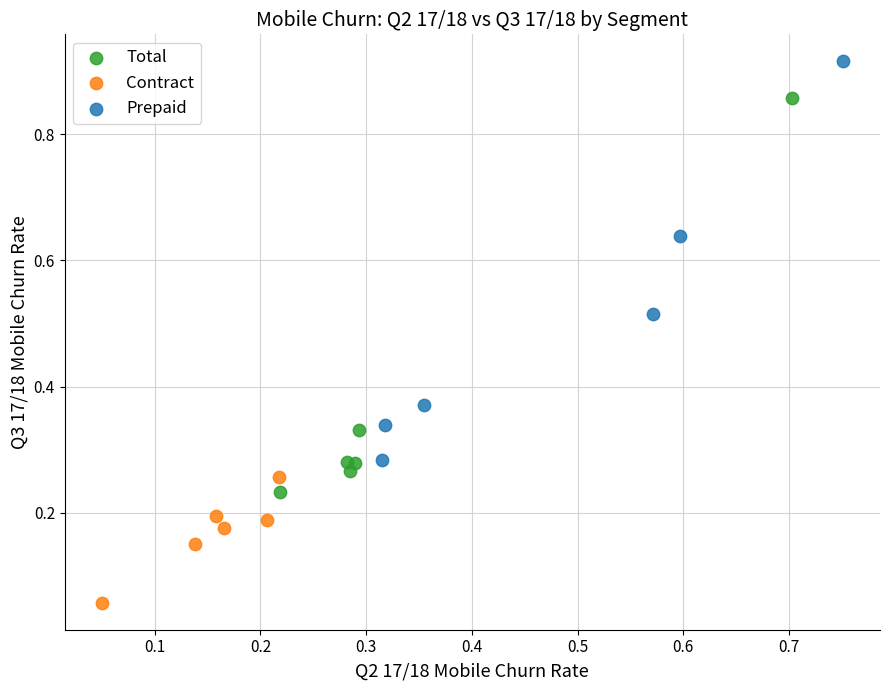

Which series contains the lowest Y value?

Contract